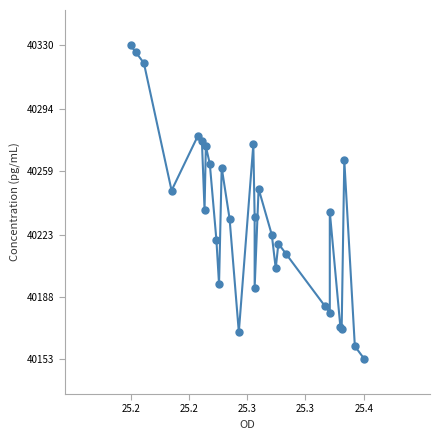

True or false: the data shows 40326 at 25.2.

True